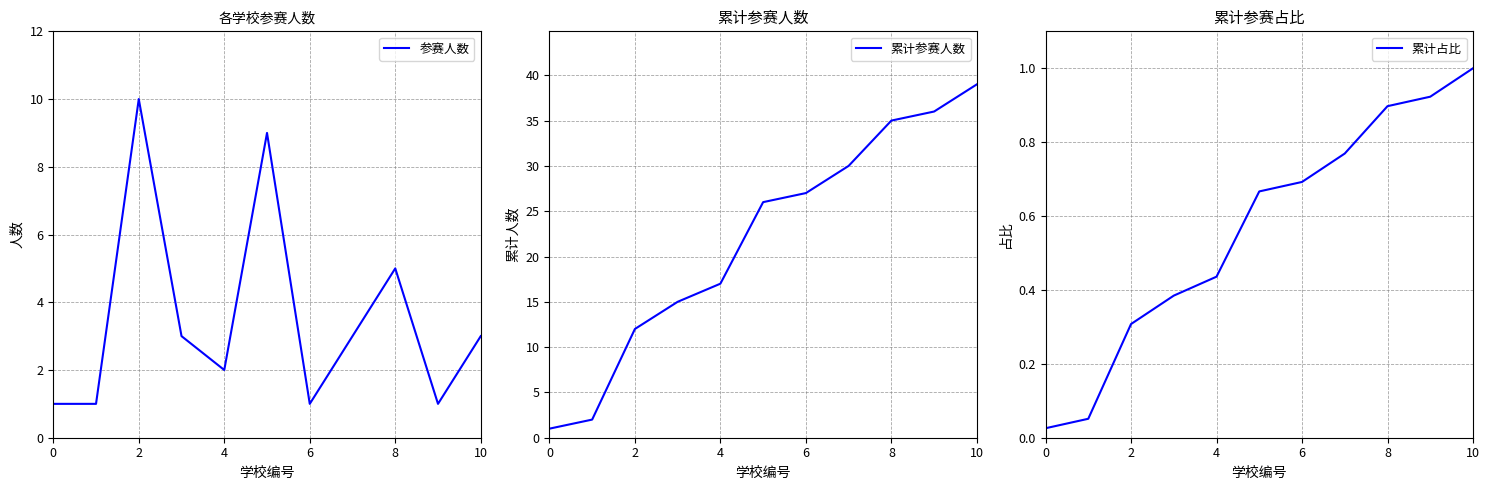

What is the approximate value of 累计参赛人数 at 2?

12